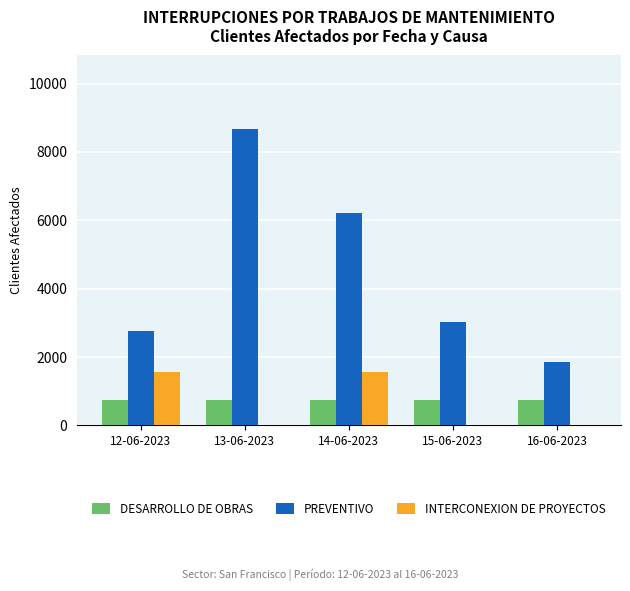

Which series changed the most between 14-06-2023 and 16-06-2023?

PREVENTIVO